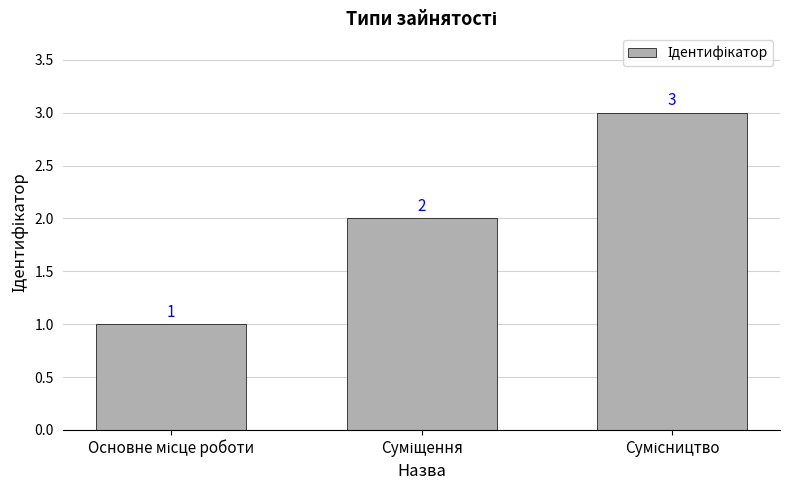

What is the value of the 2nd bar from the left?

2